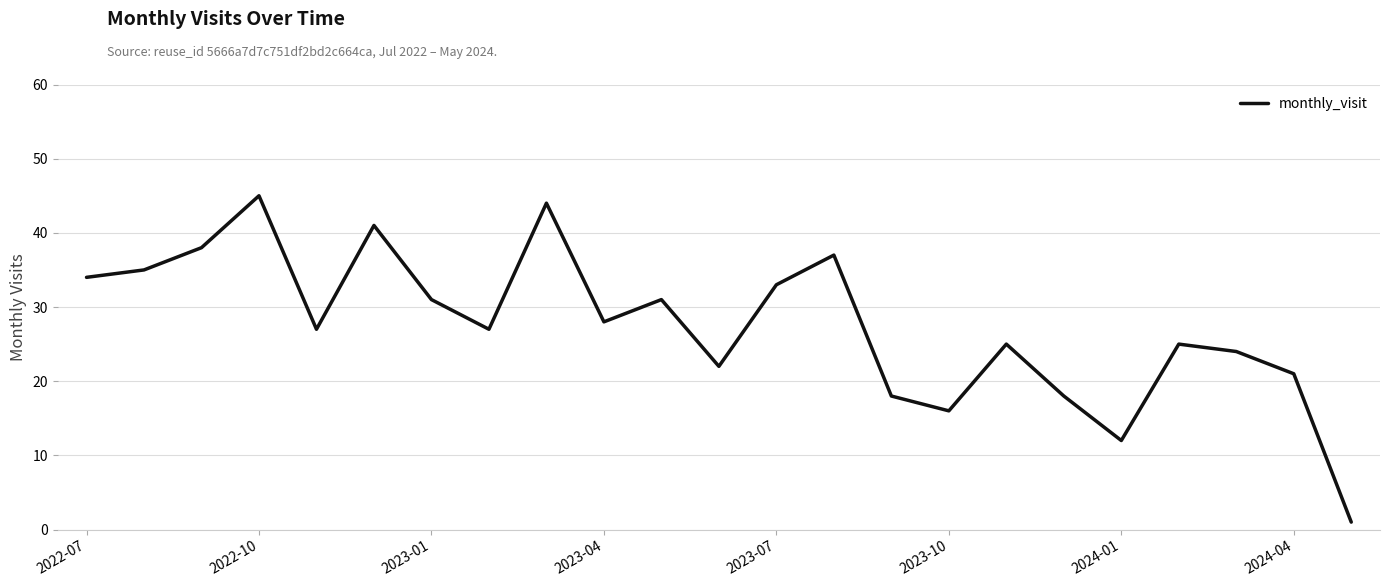

What is the maximum value shown in the chart?

45